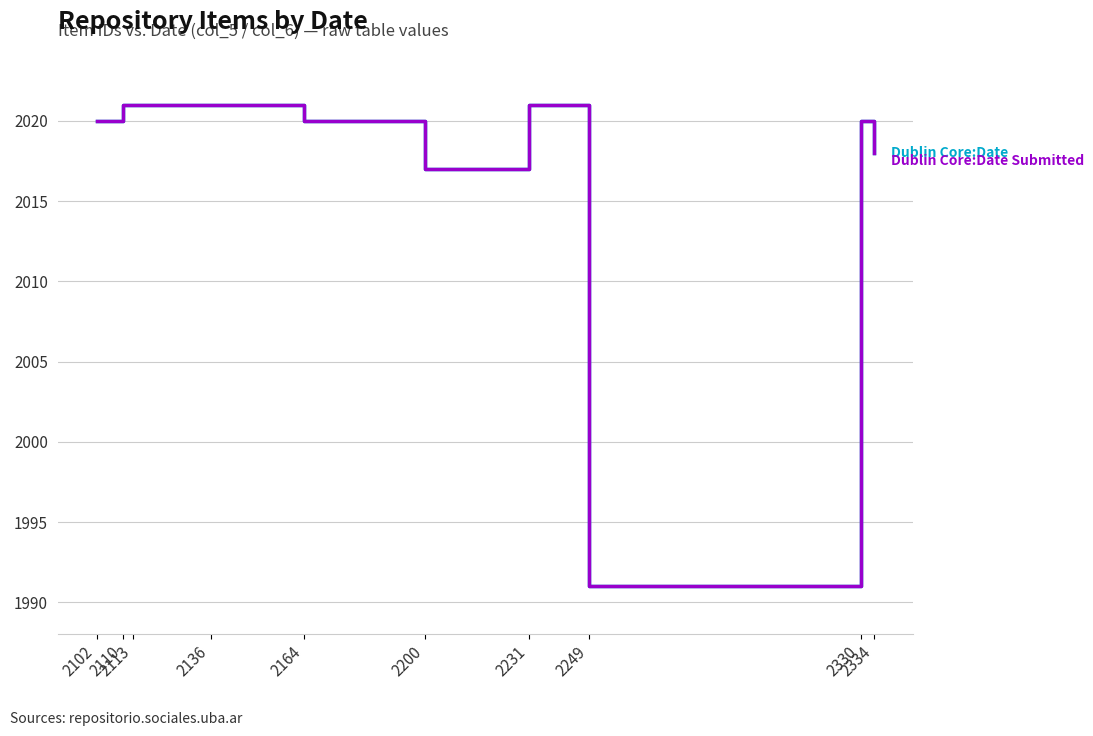

The value of Dublin Core:Date Submitted at 2136 is 1227. True or false?

False